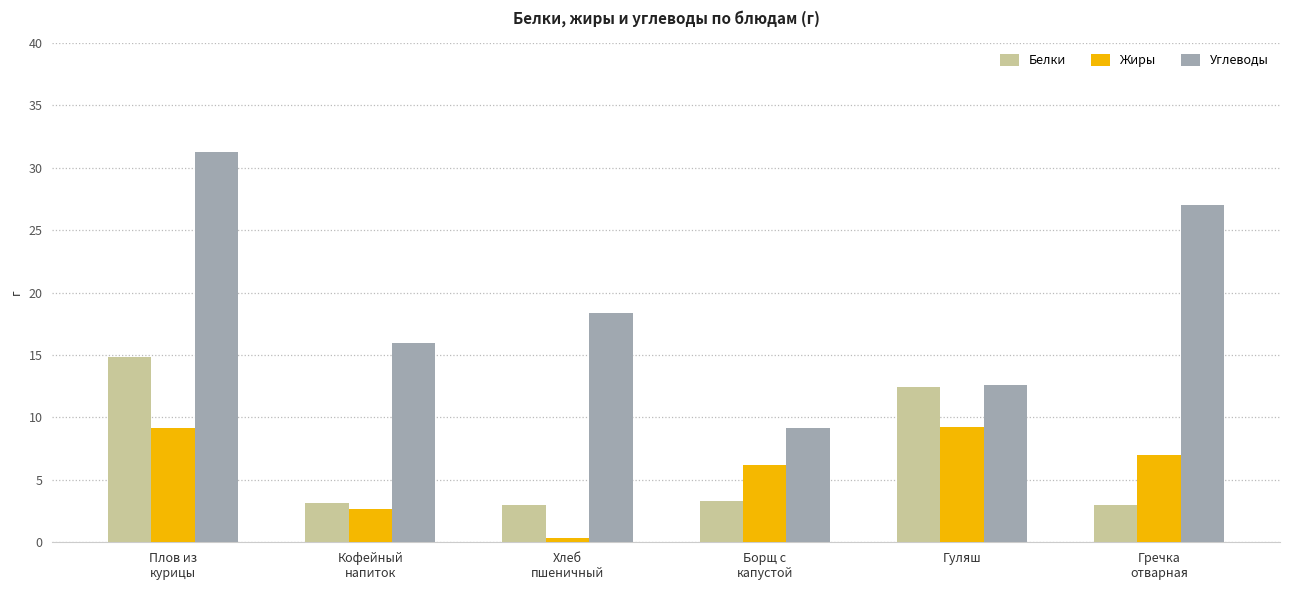

At how many categories does at least one series exceed 22?

2